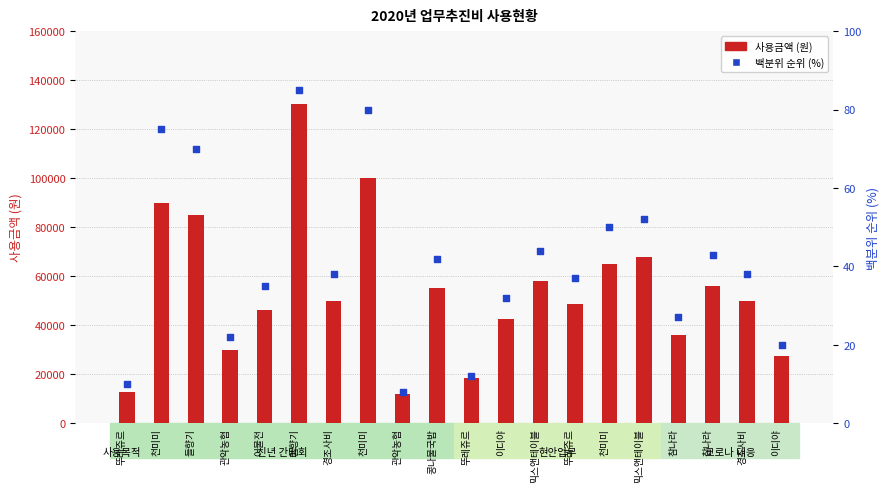

Is the value of 사용금액 (원) at 뚜레쥬르 greater than the value of 백분위 순위 at 참나라?

Yes